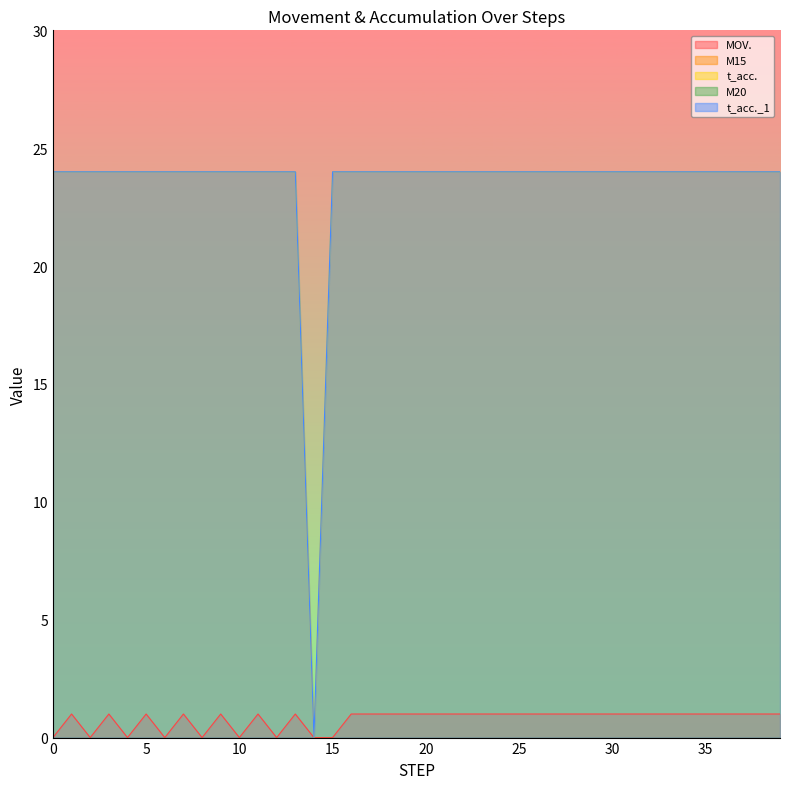

What is the greatest value displayed?

24